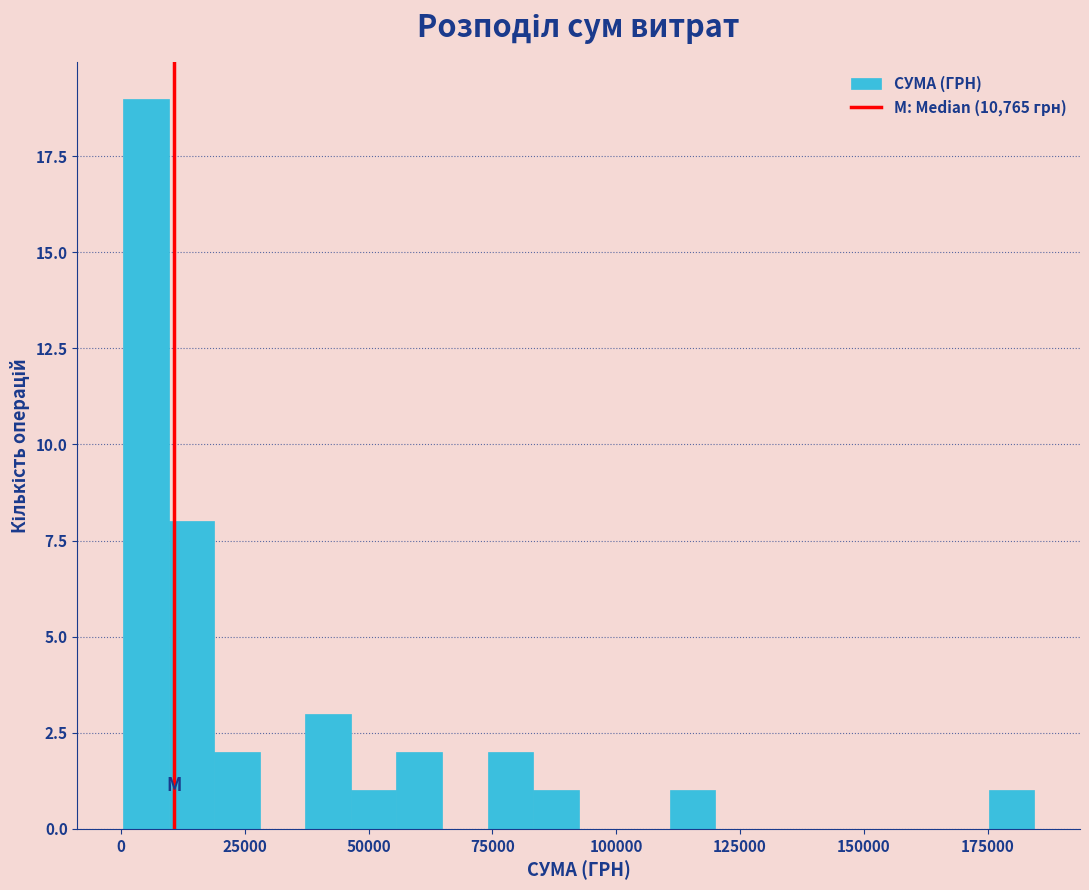

Read against the x-axis, roughly where is the centre of the tallest bar?

5000